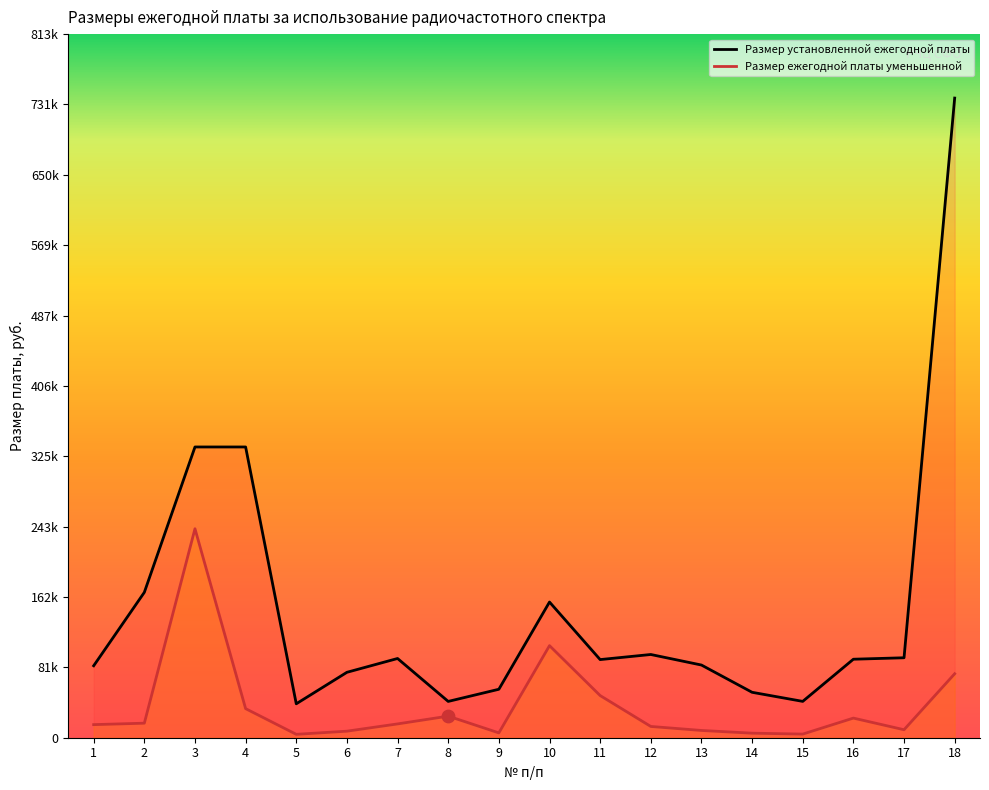

What is the total value across all series at 7?

107520